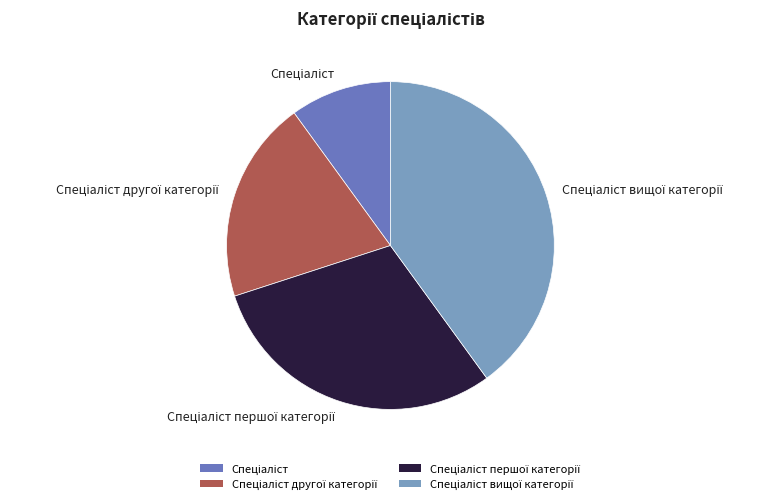

Is there any slice that represents more than half of the pie?

No